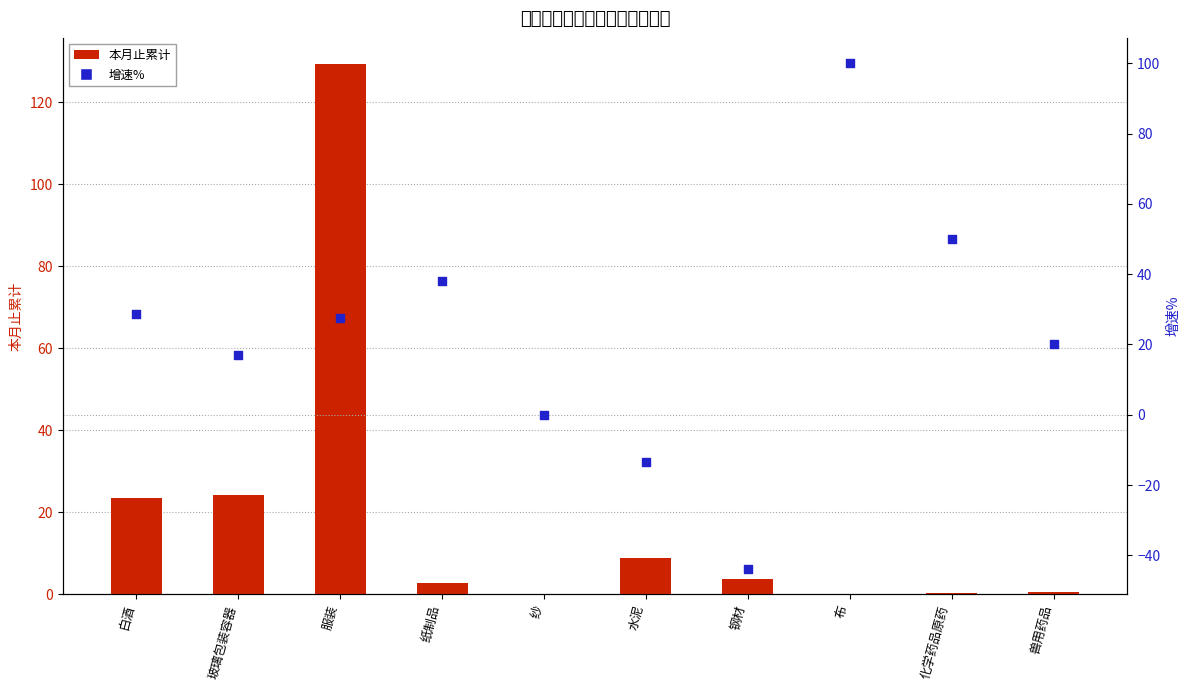

At which category is the sum across all series the highest?

服装